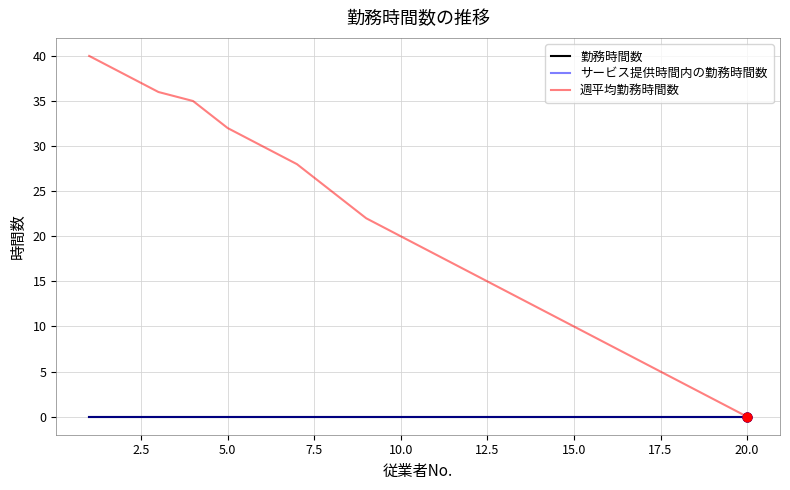

Is this an area chart (filled region under the line)?

No